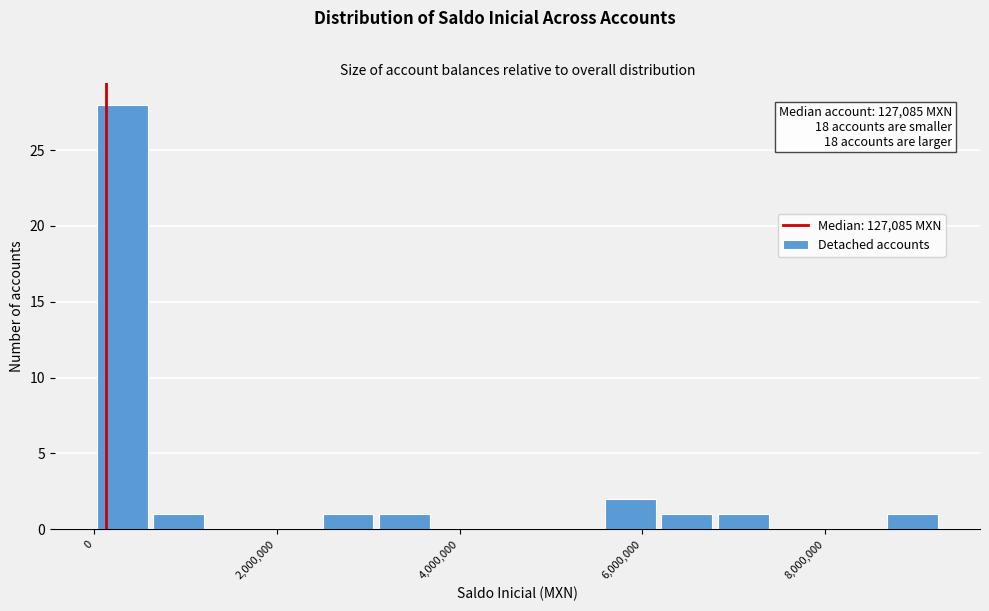

Around what value on the x-axis is the tallest bar? Give the approximate position of its centre, as read against the axis.

400000